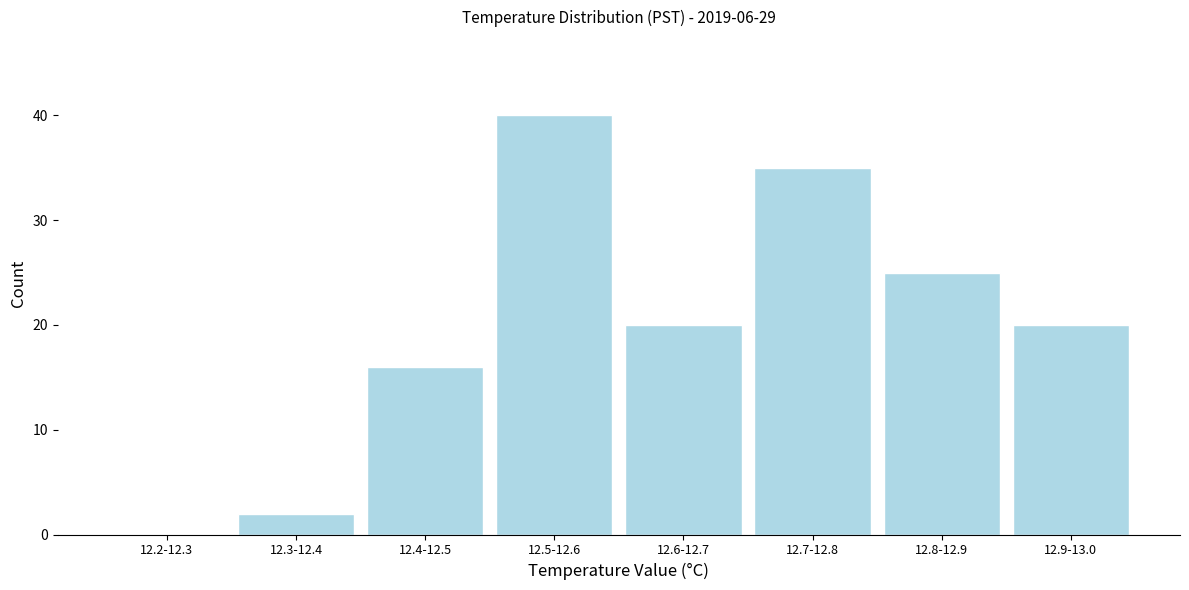

Reading left to right, what are all the values shown in this chart?

12.2-12.3=0	12.3-12.4=2	12.4-12.5=16	12.5-12.6=40	12.6-12.7=20	12.7-12.8=35	12.8-12.9=25	12.9-13.0=20